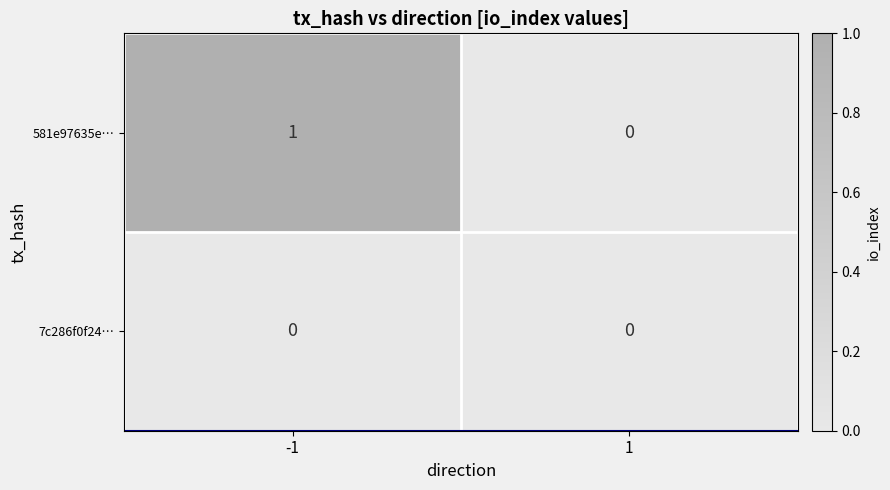

List the series in order of their peak value, highest first.

581e97635e…, 7c286f0f24…